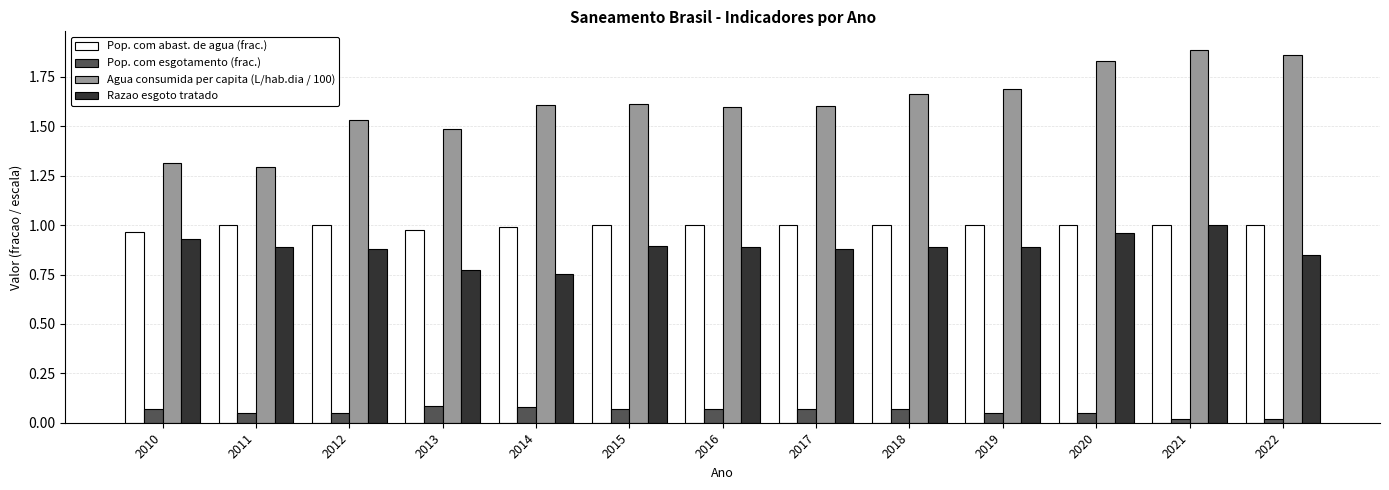

How many Agua consumida per capita (L/hab.dia / 100) values are between 1 and 2?

13